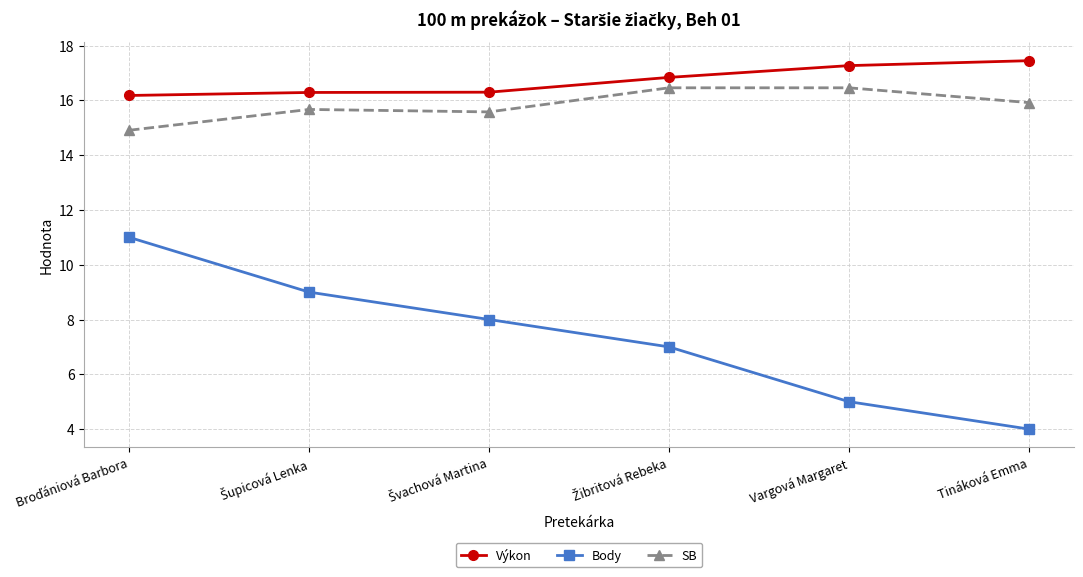

True or false: Výkon has more than 1 points higher than both neighbors.

False